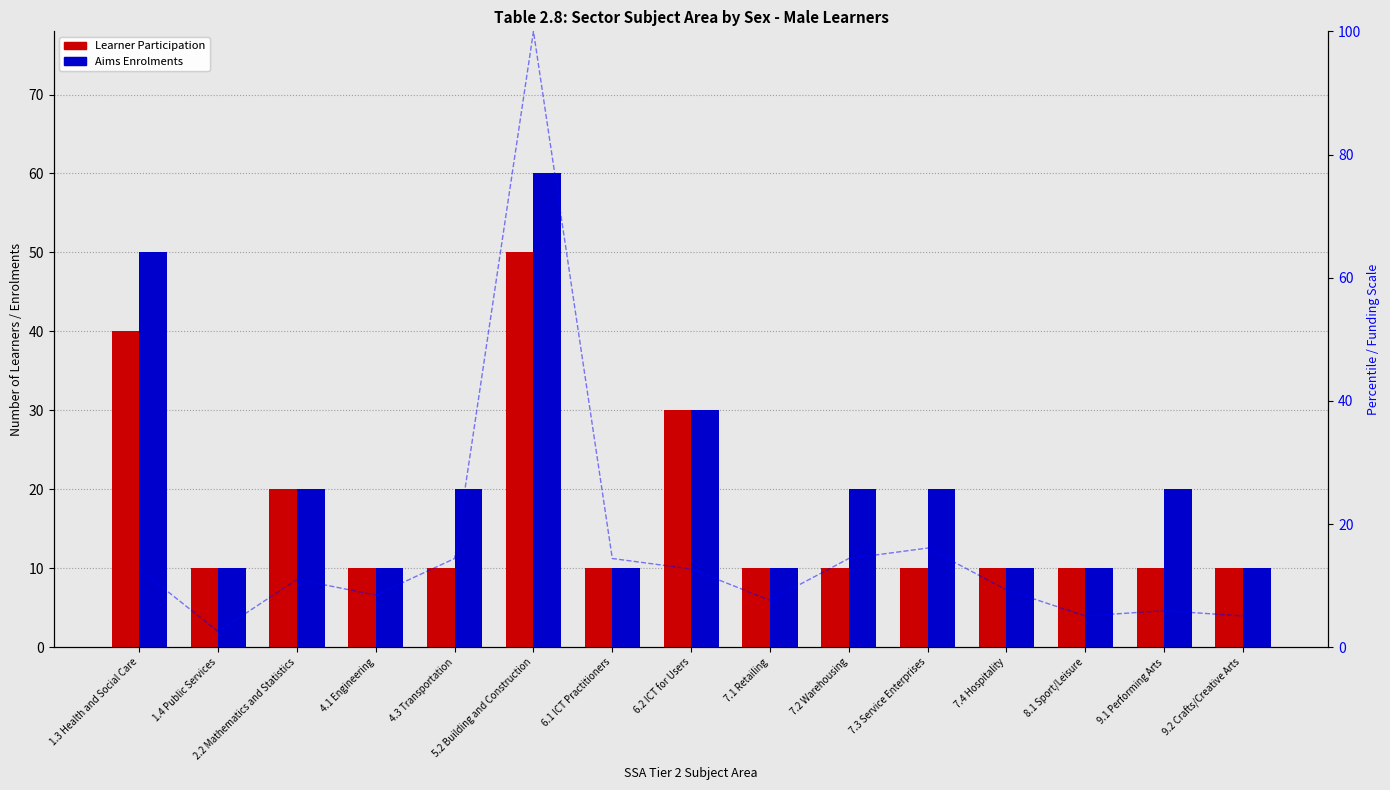

What is the label of the 3rd bar from the right?

8.1 Sport/Leisure